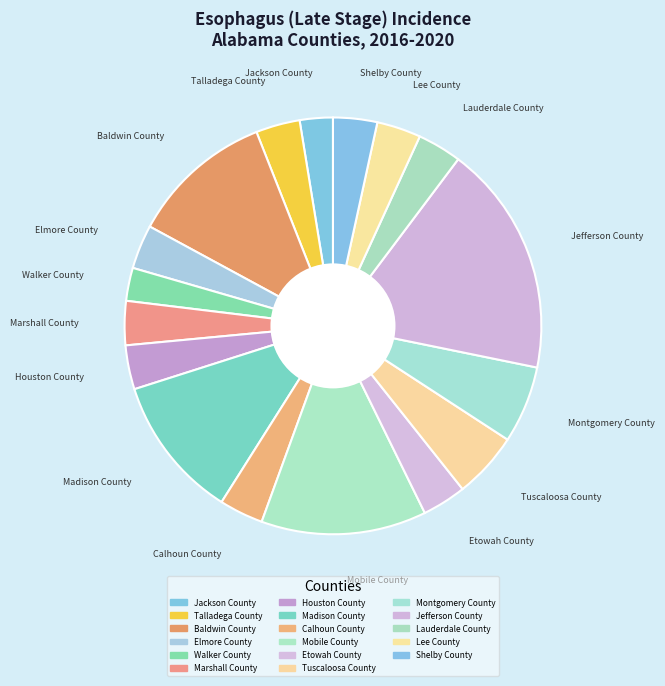

To the nearest percent, what is the difference between the largest and smallest slice percentages?

15%